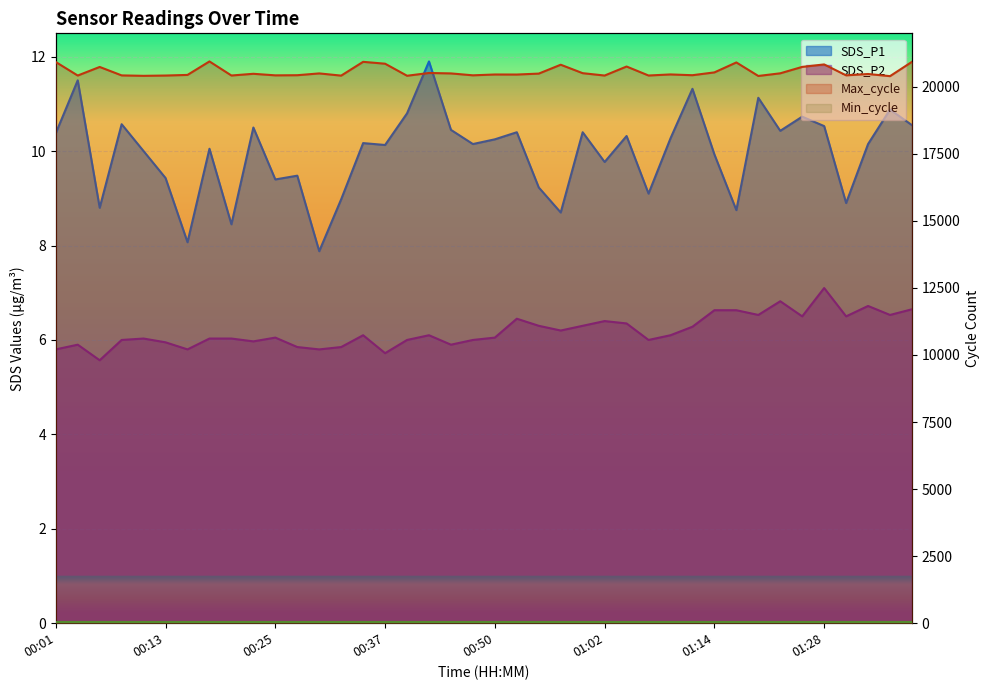

What is the label of the 13th point from the left?

00:30